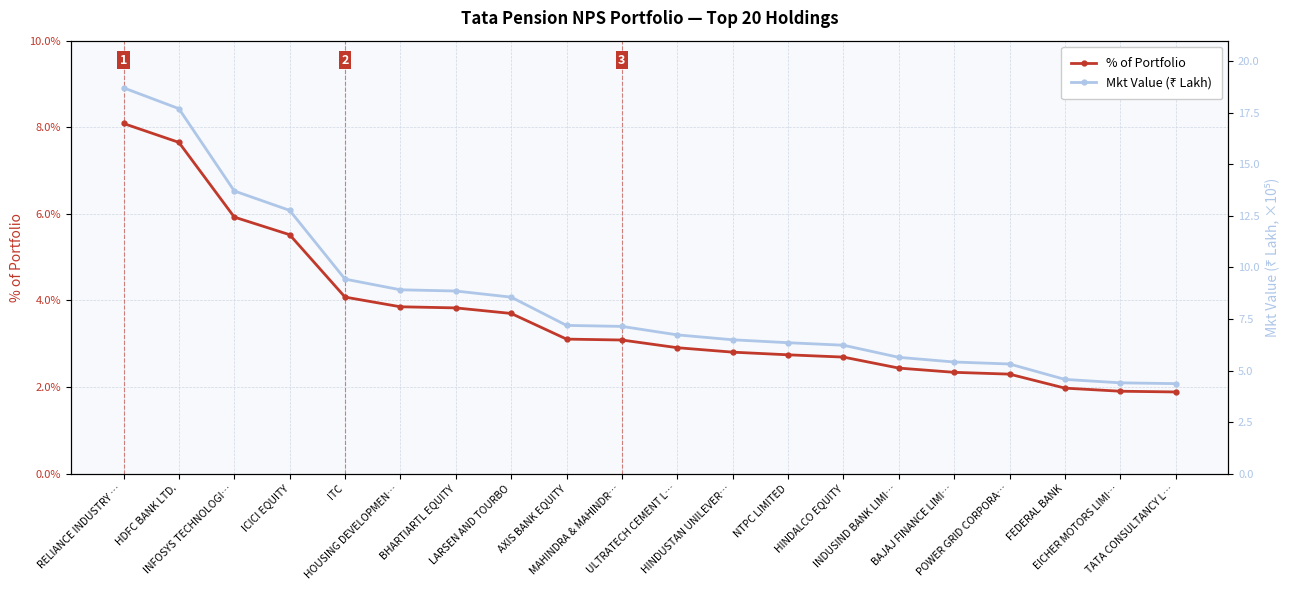

Rank the series by their maximum value, from highest to lowest.

Mkt Value (₹ Lakh), % of Portfolio